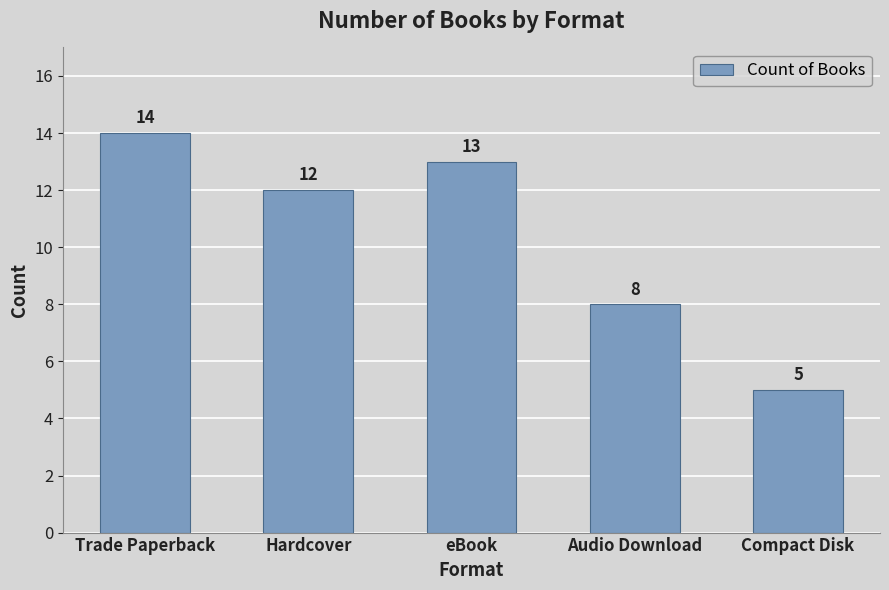

What is the greatest value displayed?

14